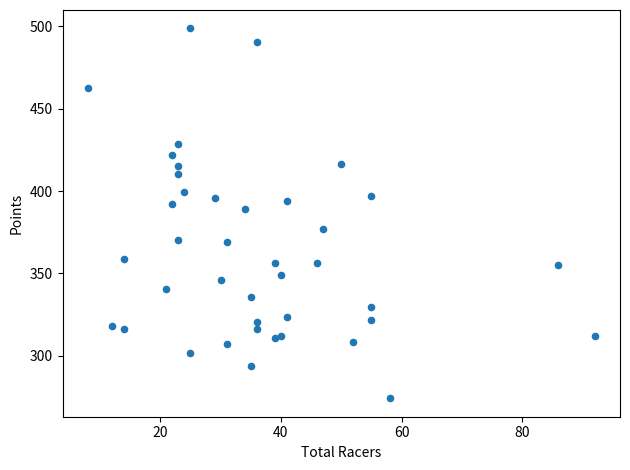

What is the range of Y values (max minus min)?

224.6